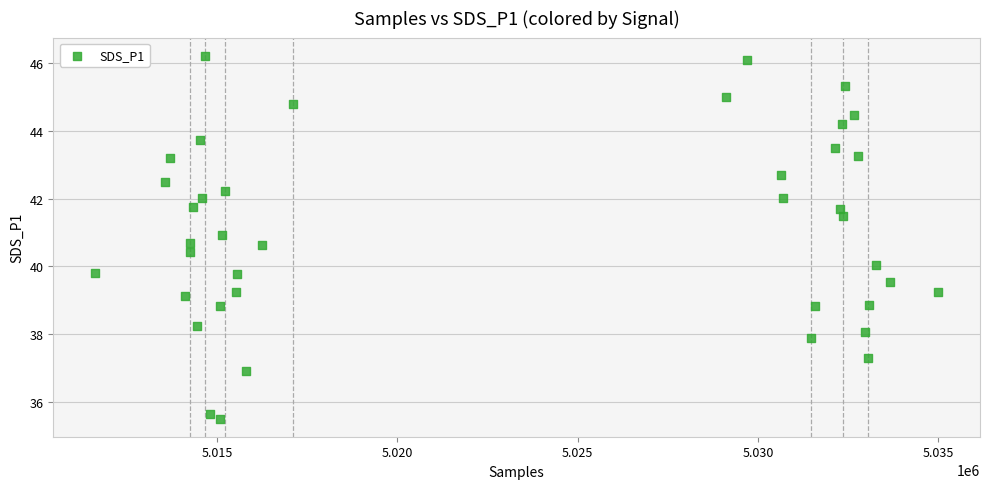

What is the range of X values (max minus min)?

23363.0